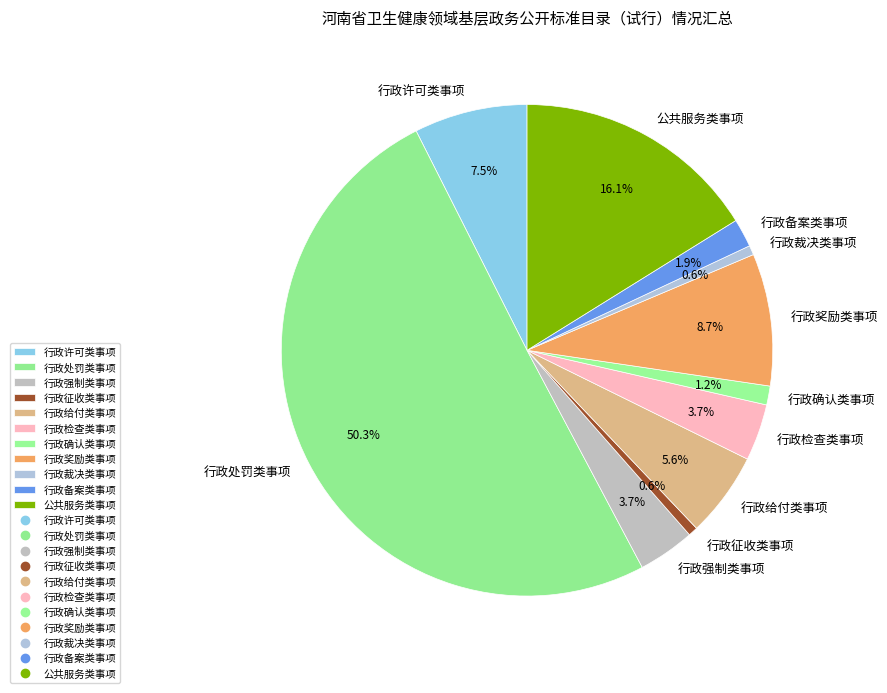

Approximately how many times larger is the value at 行政检查类事项 compared to 行政给付类事项?

0.7